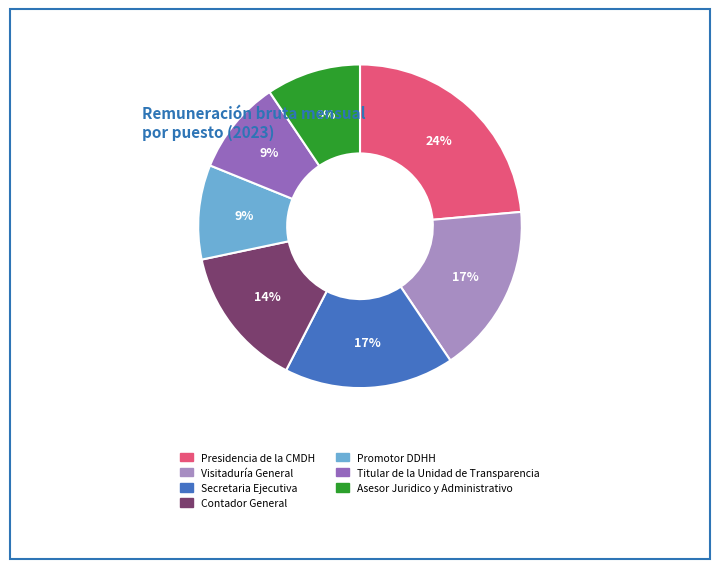

How many slices are in this pie chart?

7